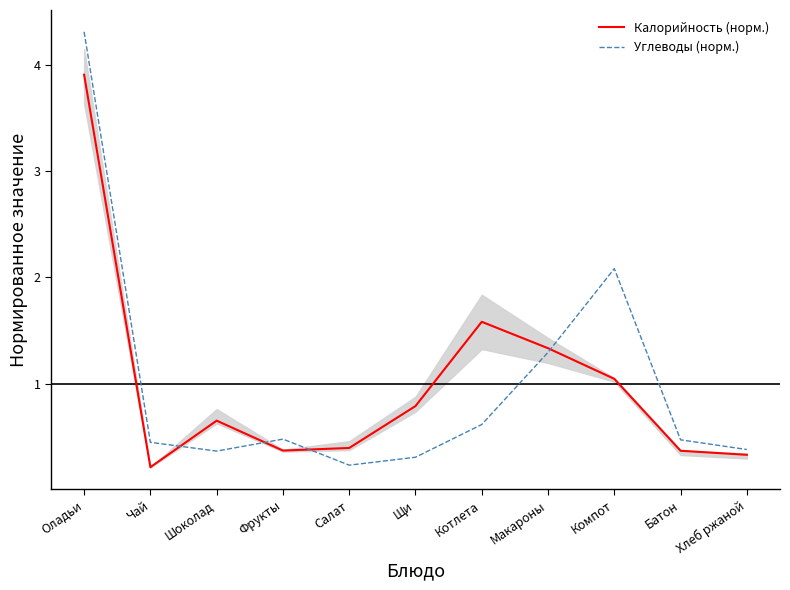

The value of Углеводы (норм.) at Хлеб ржаной is 0.4. True or false?

True